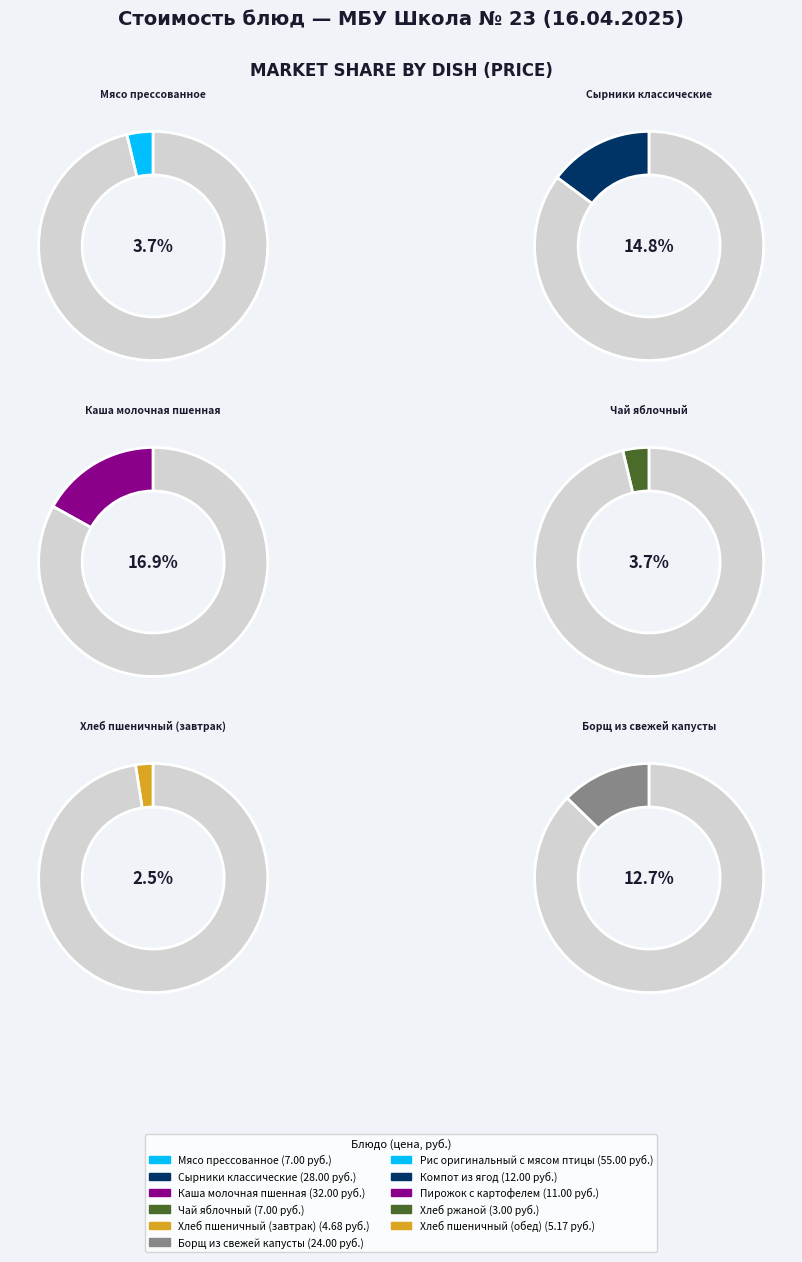

What percentage is NOT represented by Сырники классические?

85.2%